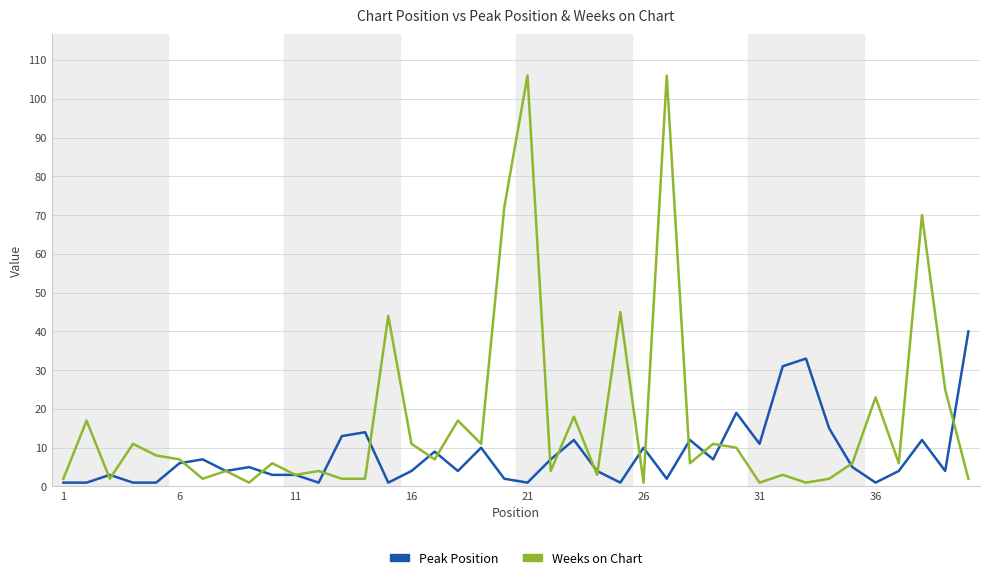

Which series has the widest spread of values?

Weeks on Chart